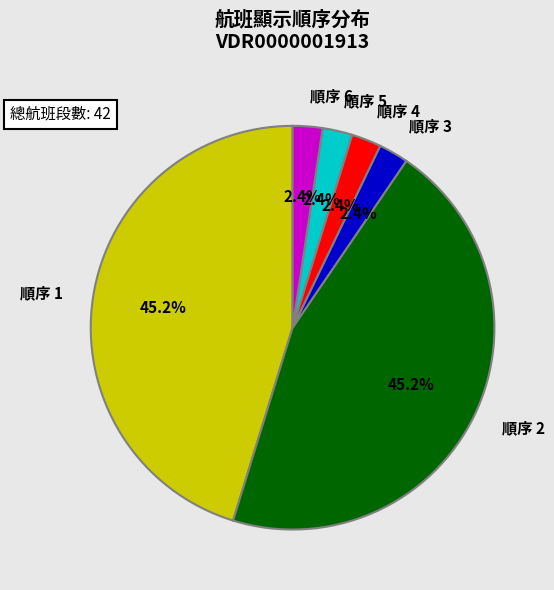

Count the number of slices in the pie.

6